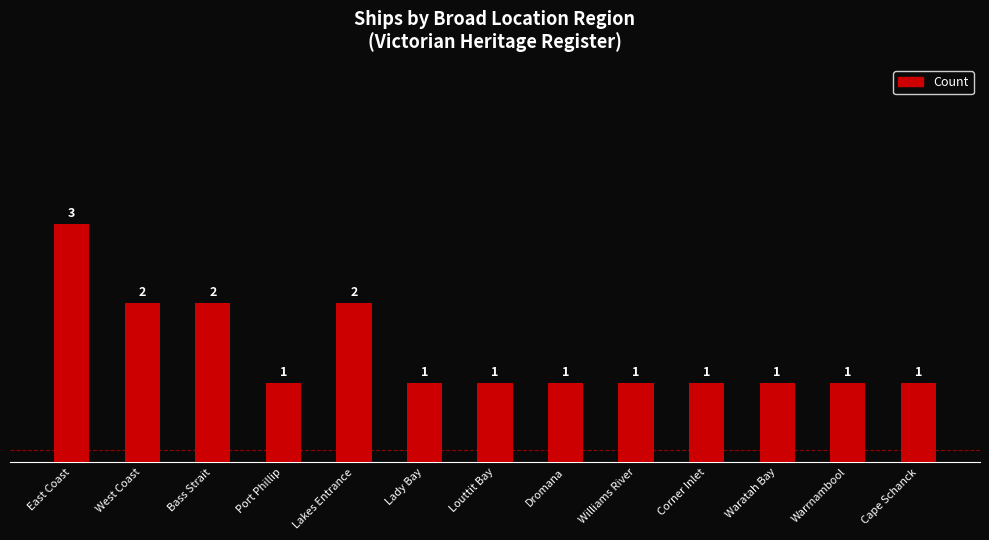

How many bars are there in total?

13